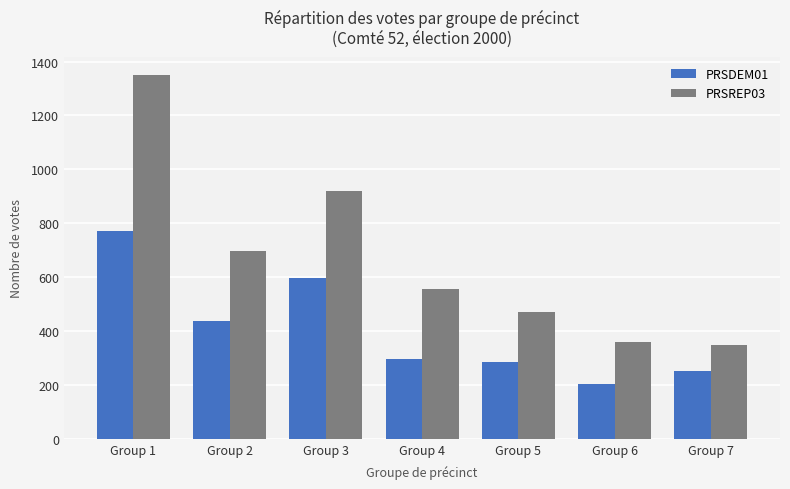

Reading left to right, transcribe all the data shown in this chart.

PRSDEM01: 773	437	598	297	286	202	252
PRSREP03: 1350	697	919	557	472	358	347